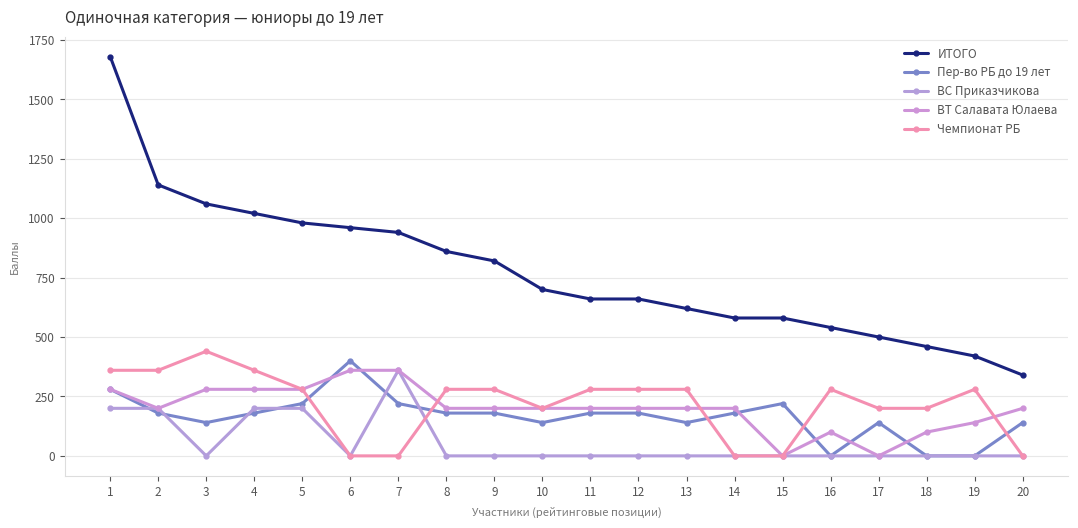

Which series has the largest total across all categories?

ИТОГО